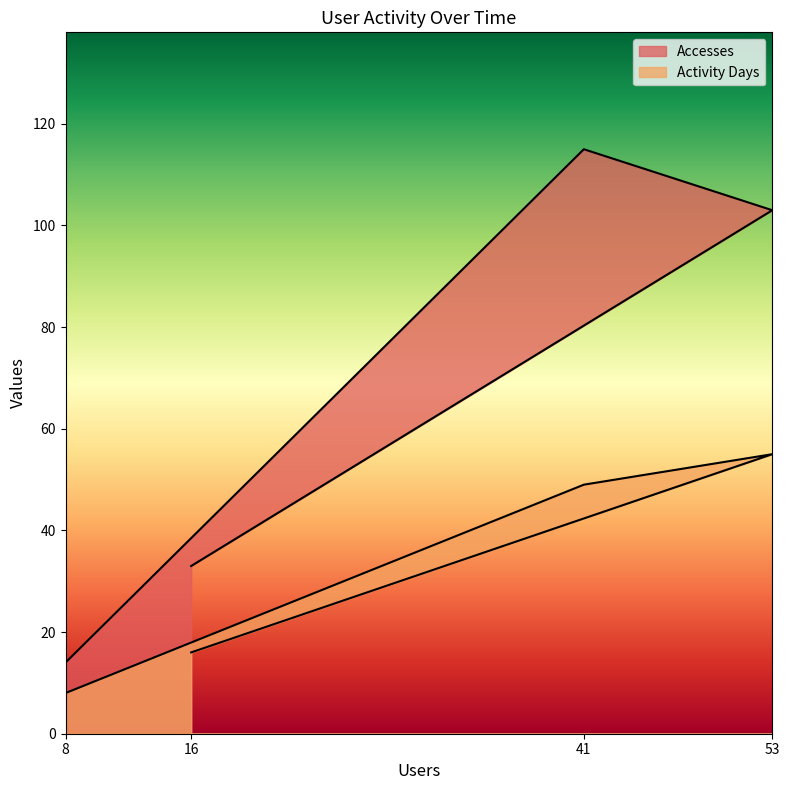

The value of Accesses at 16 is 10. True or false?

False